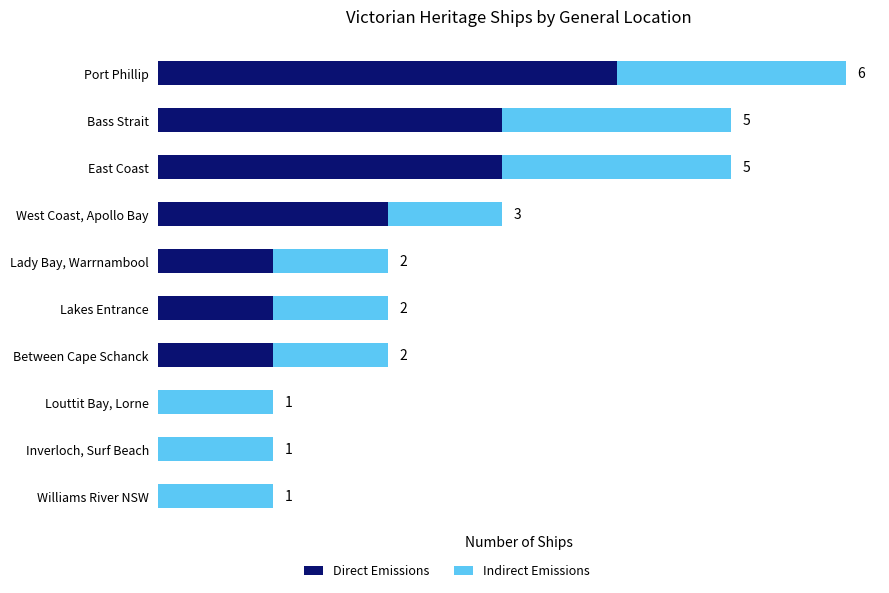

At which label is Direct Emissions closest to 2?

West Coast, Apollo Bay